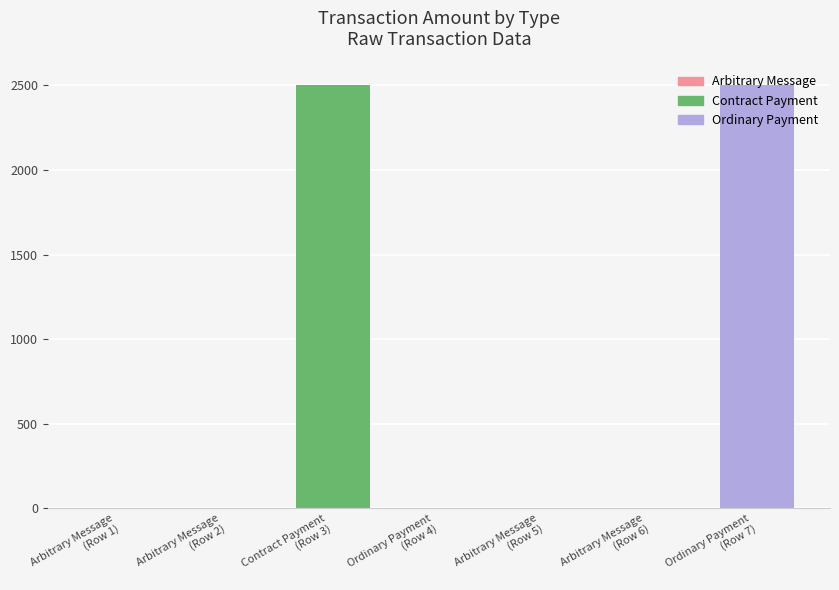

How many data points does each series have?

7